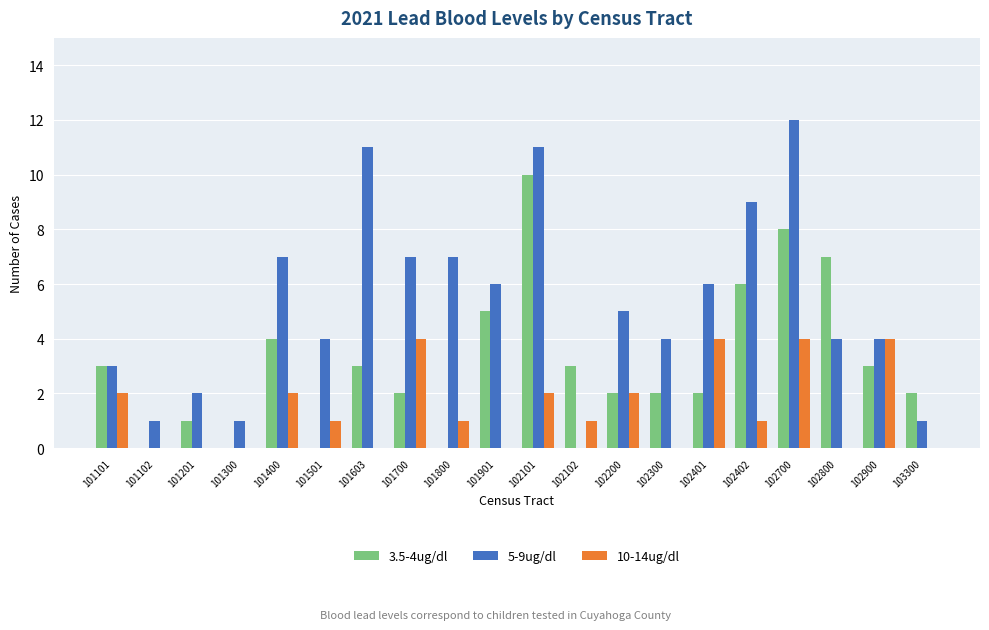

What is the difference between the 5-9ug/dl values at 102700 and 102900?

8